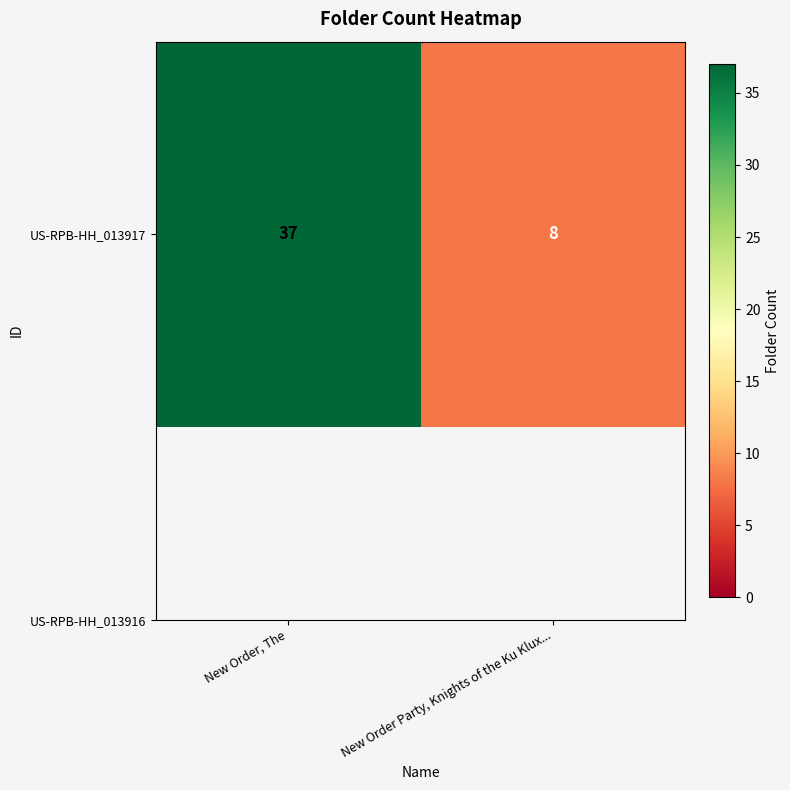

What is the change in value from New Order, The to New Order Party, Knights of the Ku Klux...?

-29